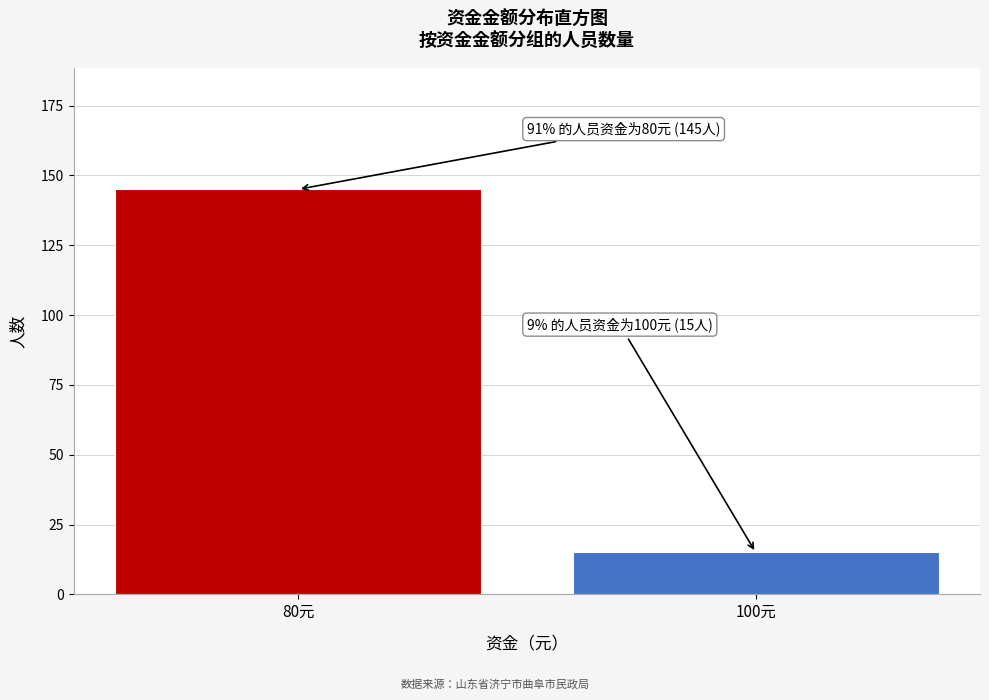

Reading left to right, list all the values displayed in this chart.

145	15